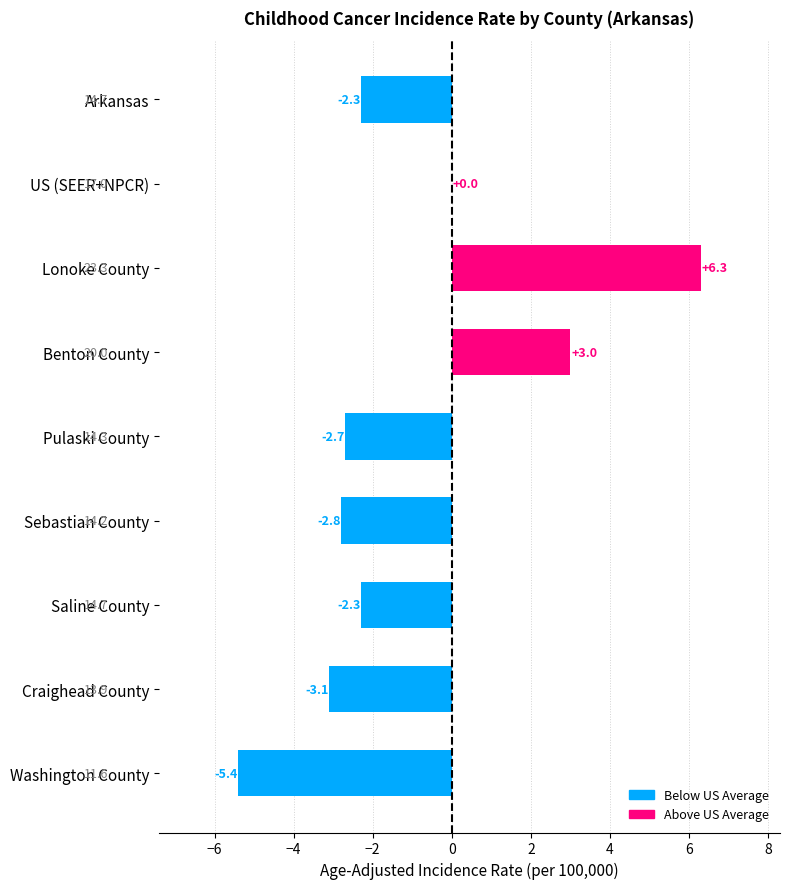

Where is the data nearest to the value 0?

US (SEER+NPCR)